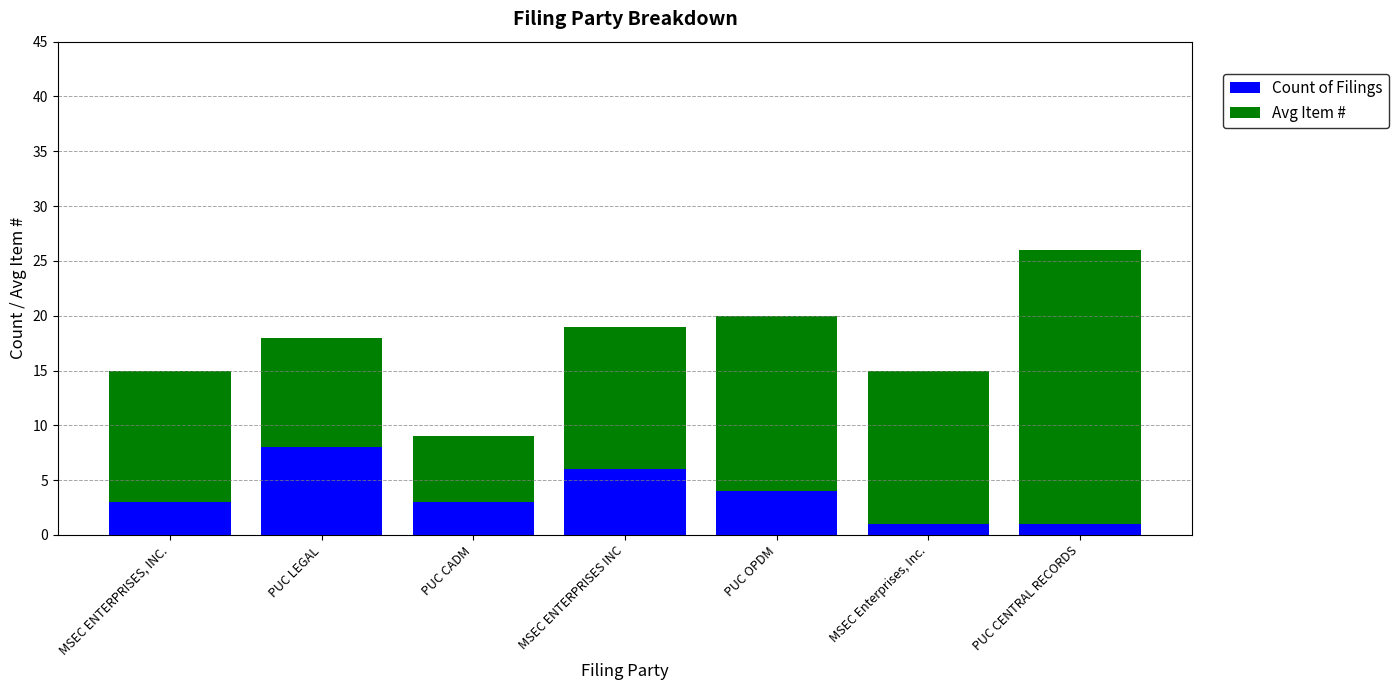

What is the sum of the Count of Filings values at MSEC ENTERPRISES, INC. and PUC CENTRAL RECORDS?

4